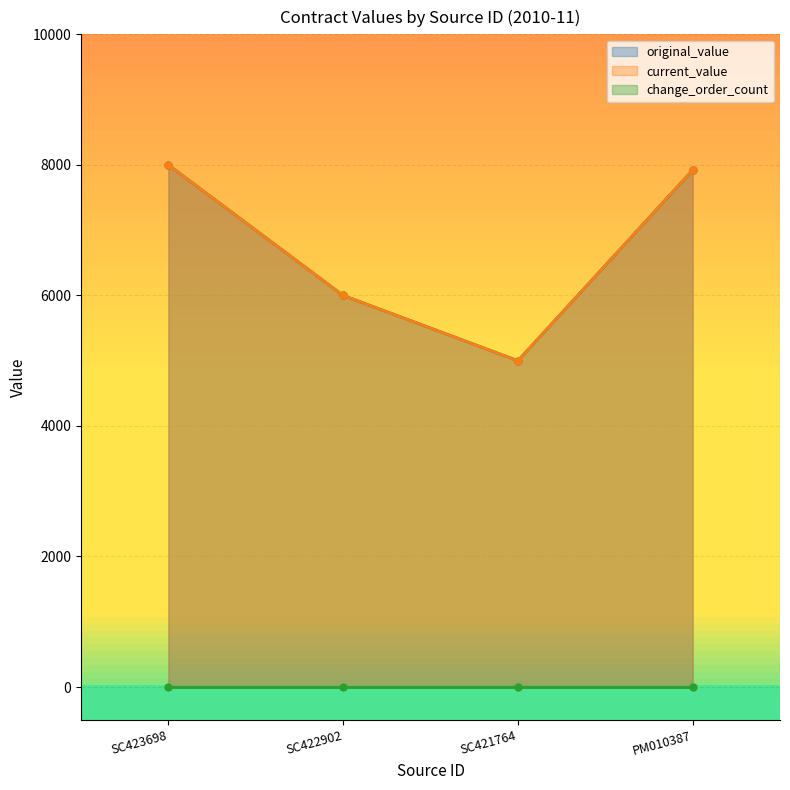

Is it true that current_value equals 5000 at SC421764?

True